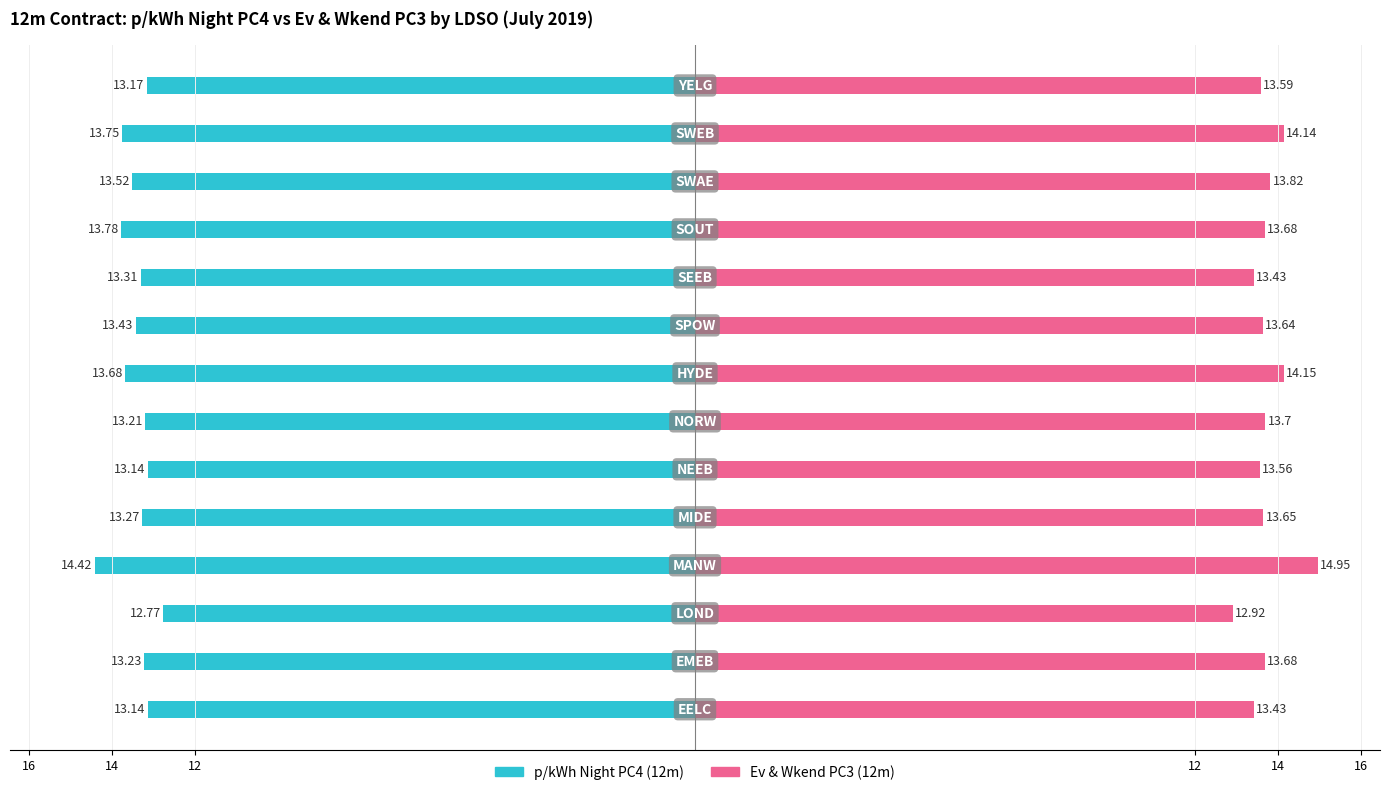

List the series in order of their peak value, lowest first.

p/kWh Night PC4 (12m), Ev & Wkend PC3 (12m)